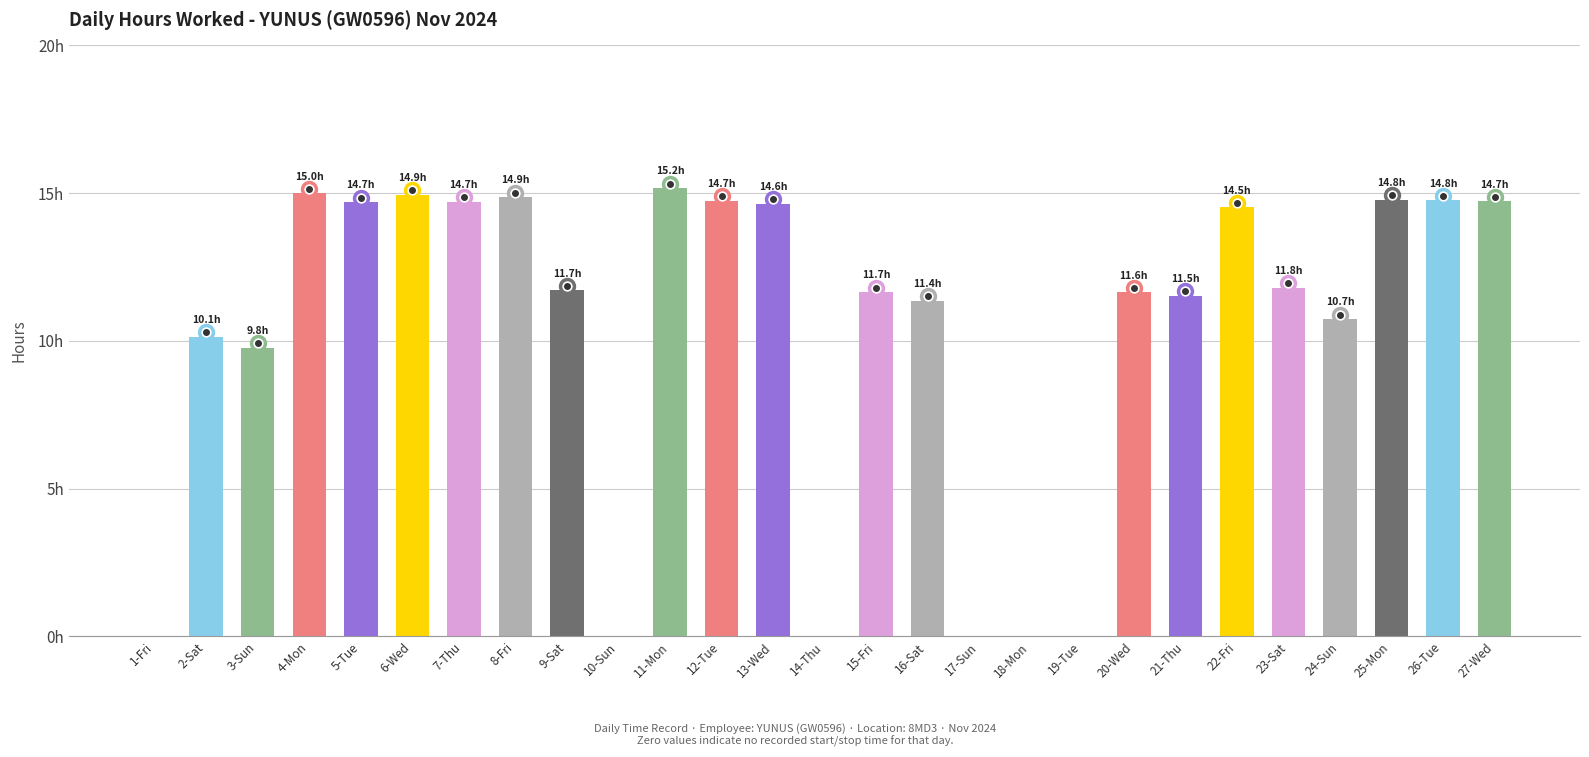

Count the number of categories in the chart.

27